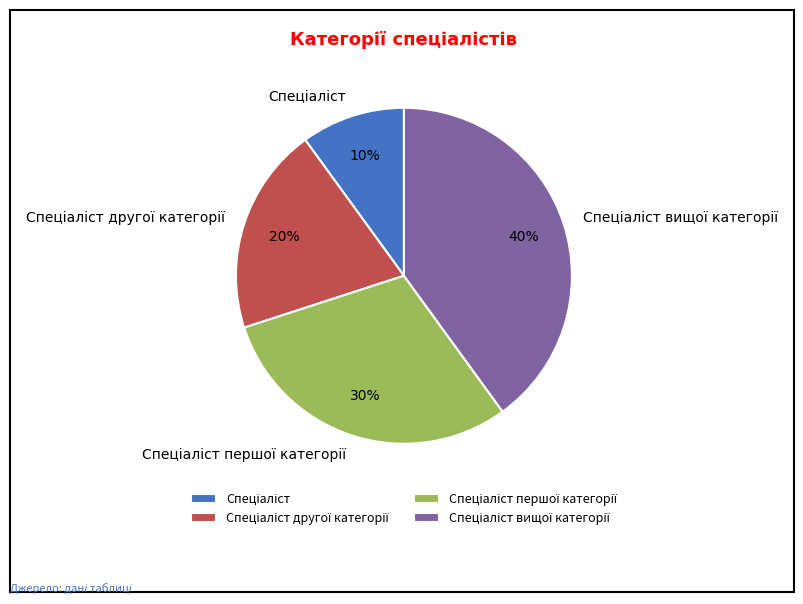

To the nearest percent, what is the average slice percentage?

25%